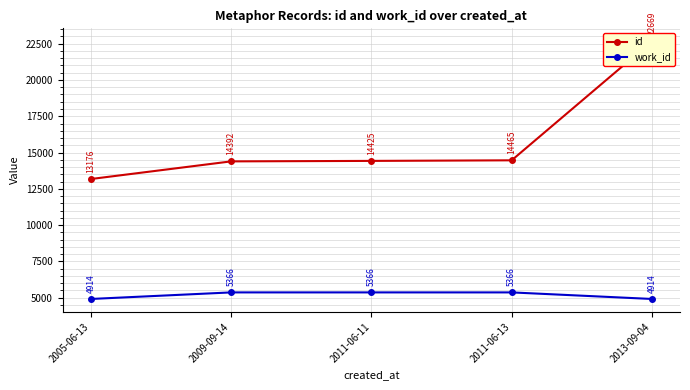

What is the spread (max minus min) of values at 2011-06-13?

9099